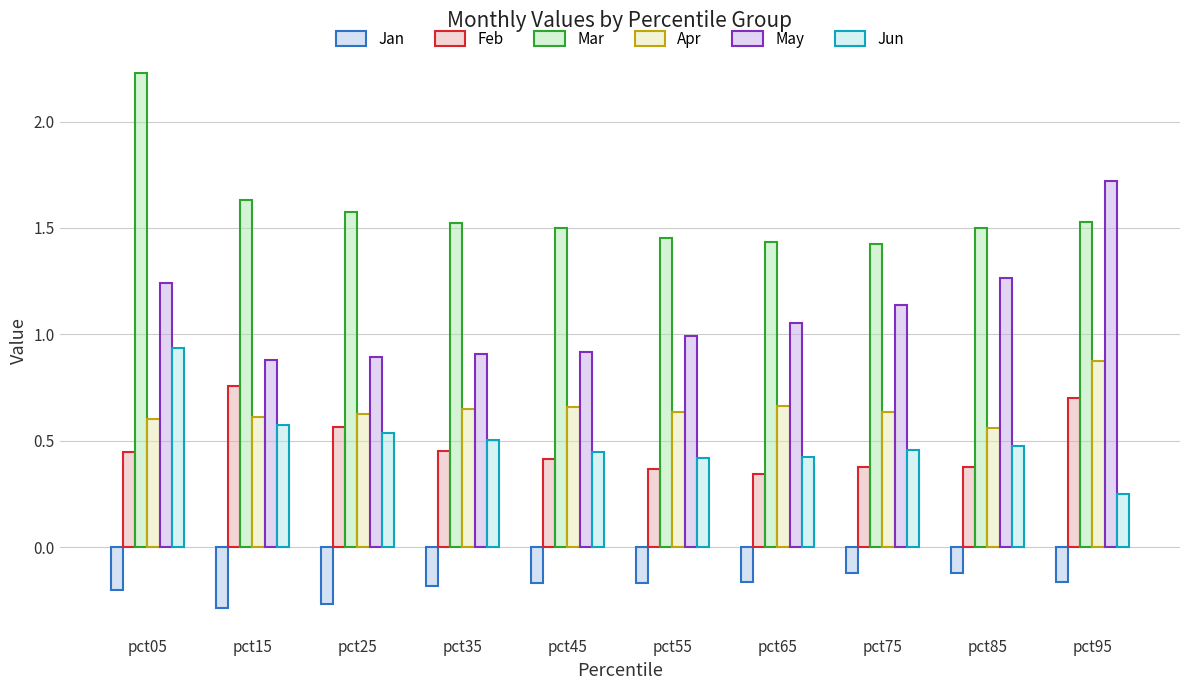

Is it true that May equals 1.1 at pct95?

False